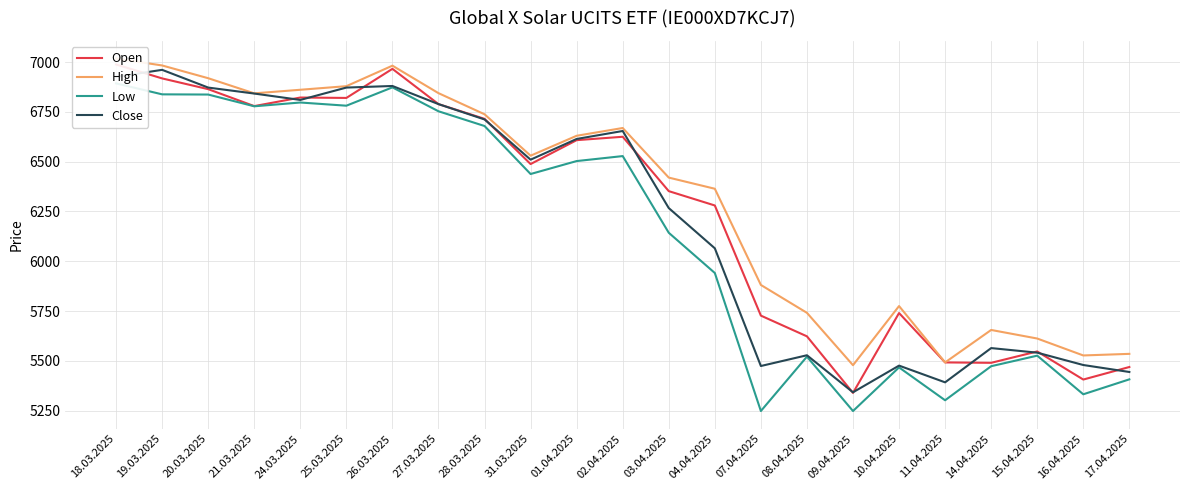

At which category is the sum across all series the highest?

18.03.2025